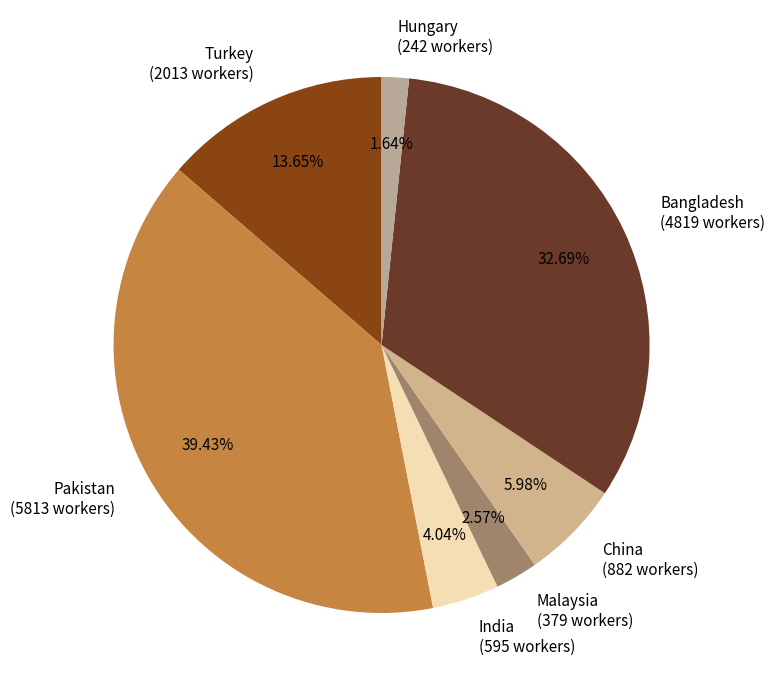

How much of the chart is everything except Turkey?

86.3%